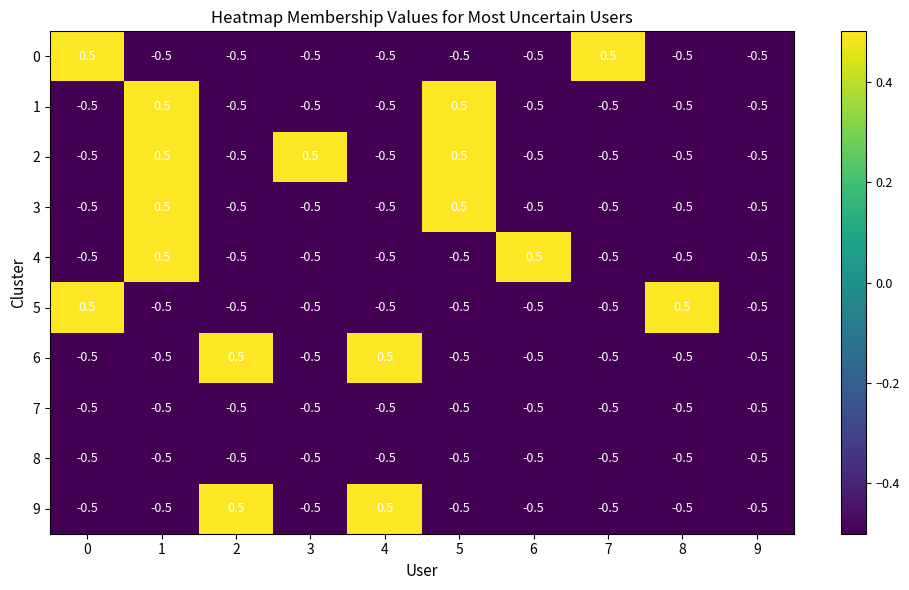

Which series changed the most between 0 and 7?

row_5